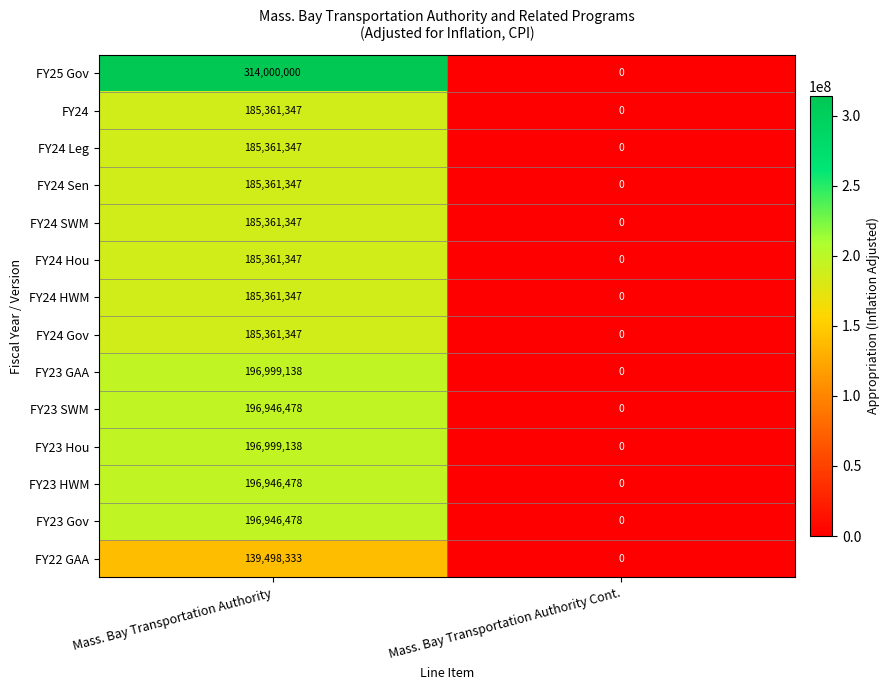

Is the value of FY23 Gov at Mass. Bay Transportation Authority Cont. greater than the value of FY24 Sen at Mass. Bay Transportation Authority?

No